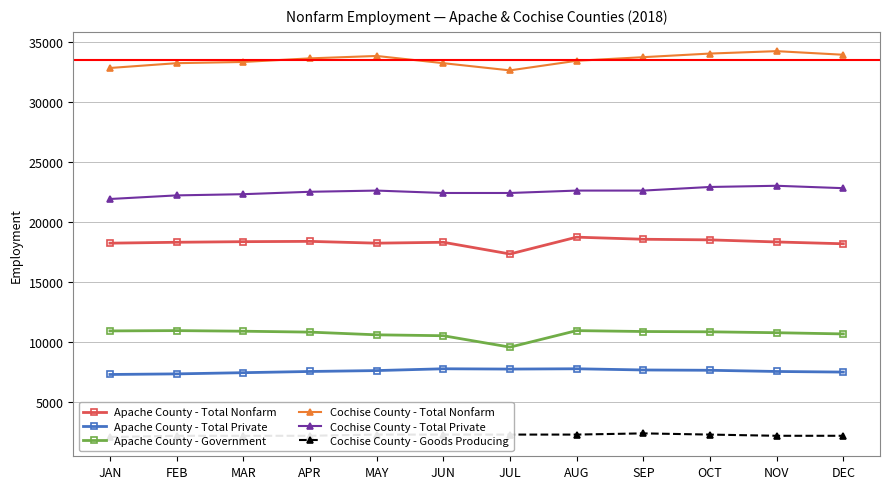

Count the number of categories in the chart.

12